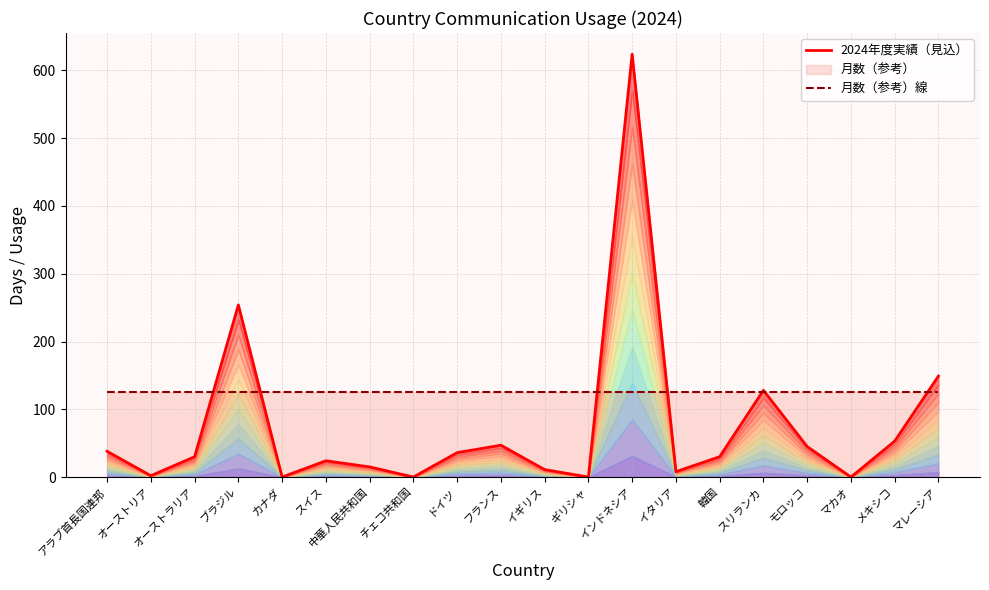

What is the sum of all 月数（参考）線 values?

2496.0